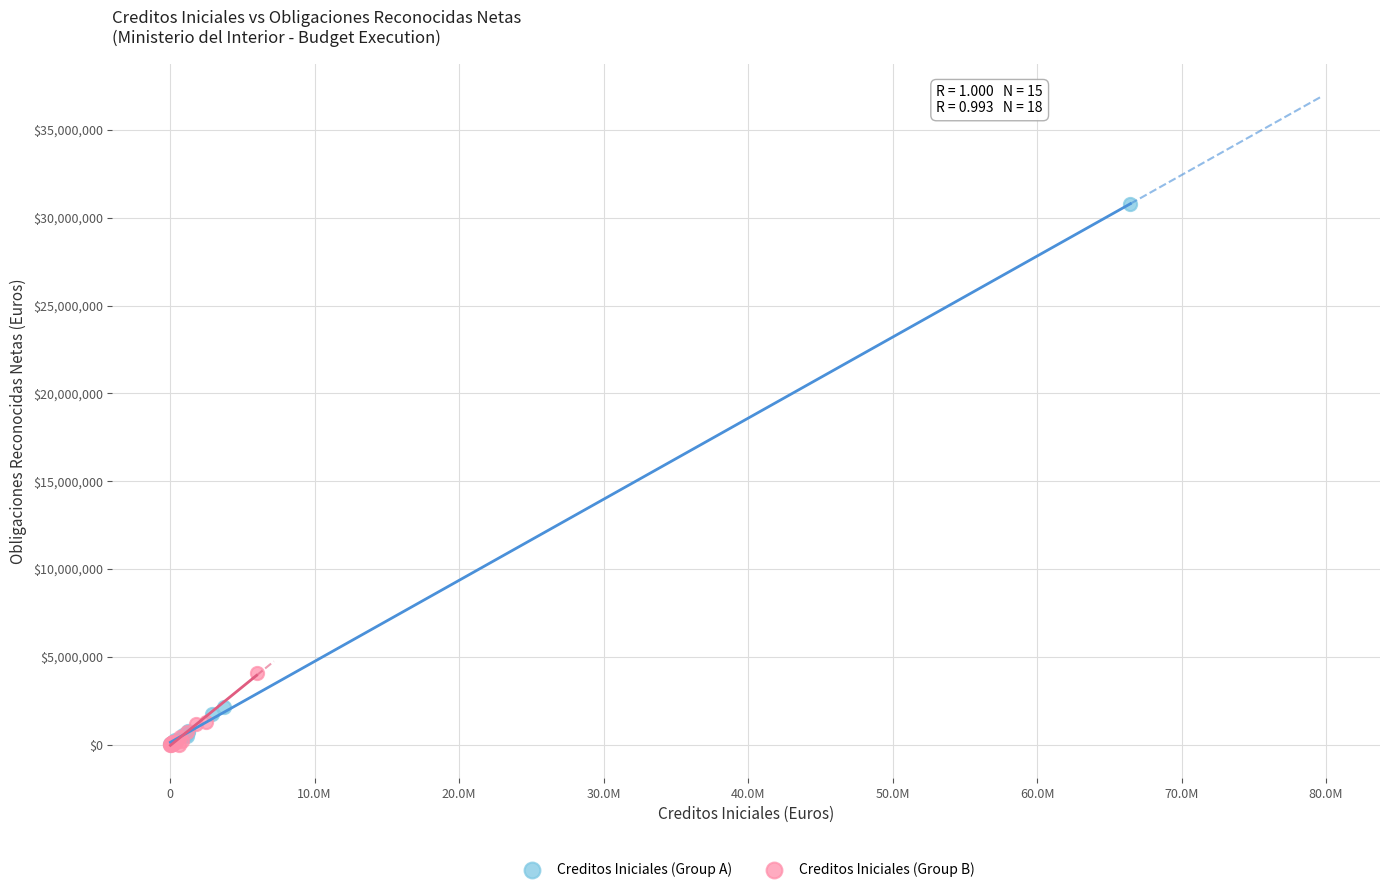

Which series has the widest spread of Y values?

Creditos Iniciales (Group A)